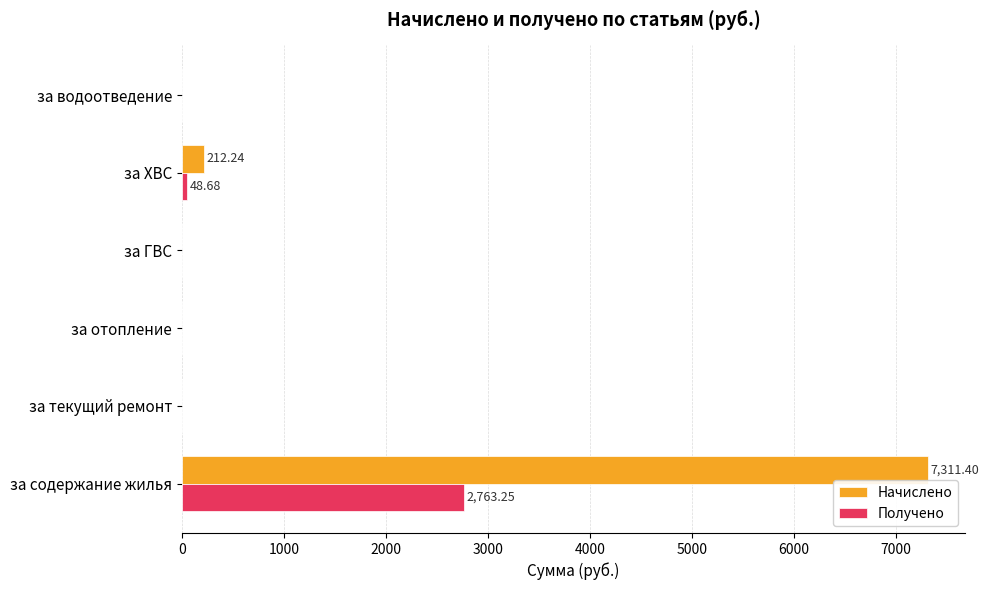

Which series has the largest total across all categories?

Начислено